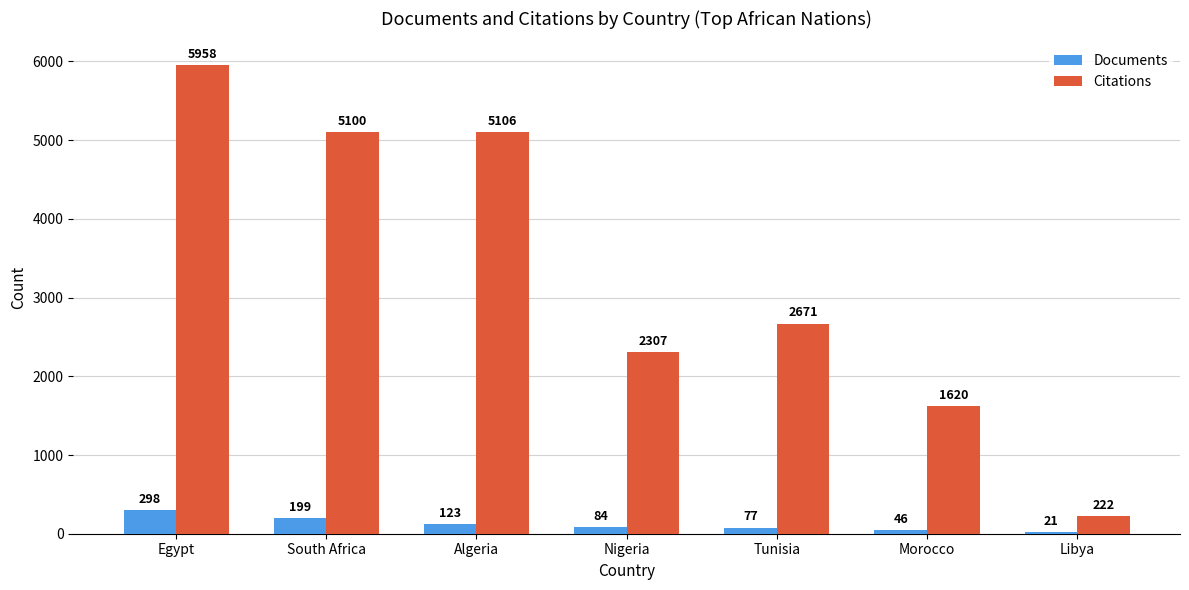

Which label corresponds to the smallest value in the chart?

Libya